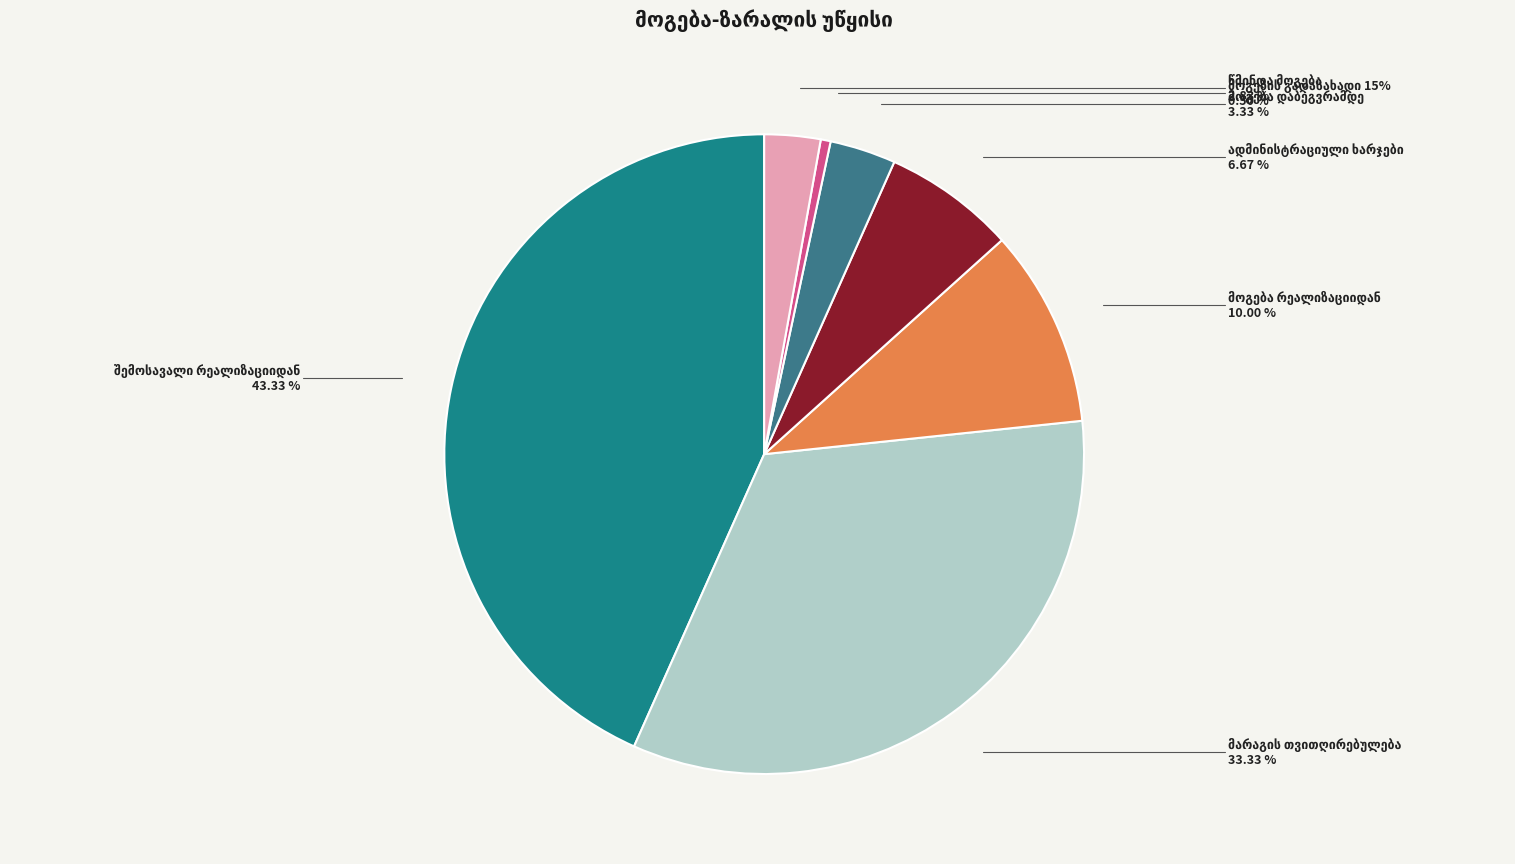

Rank the categories by value from highest to lowest.

შემოსავალი რეალიზაციიდან, მარაგის თვითღირებულება, მოგება რეალიზაციიდან, ადმინისტრაციული ხარჯები, მოგება დაბეგვრამდე, წმინდა მოგება, მოგების გადასახადი 15%